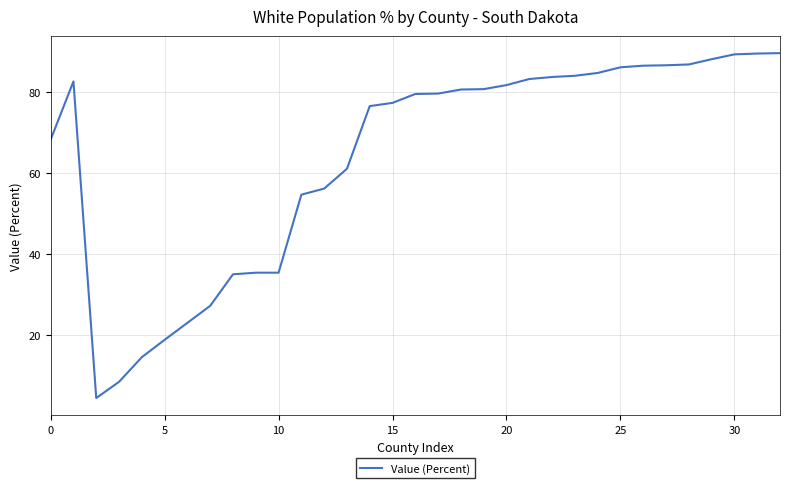

What is the smallest value displayed?

4.3